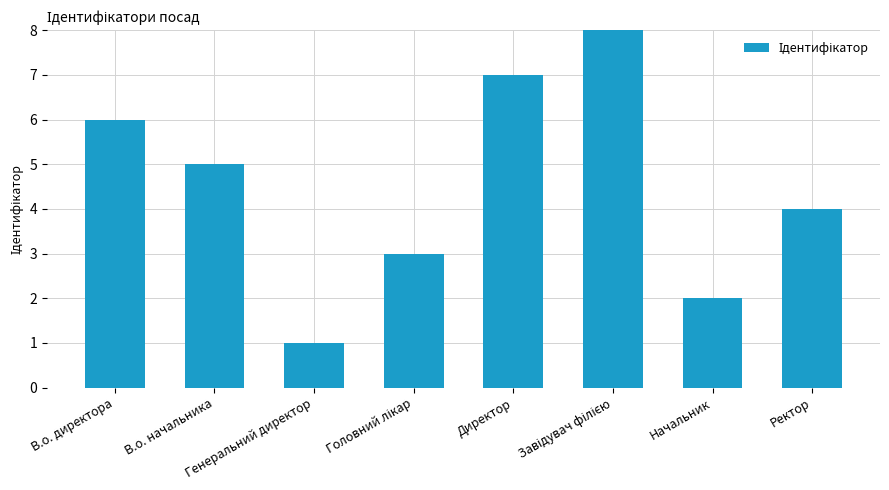

What is the label of the 3rd bar from the left?

Генеральний директор